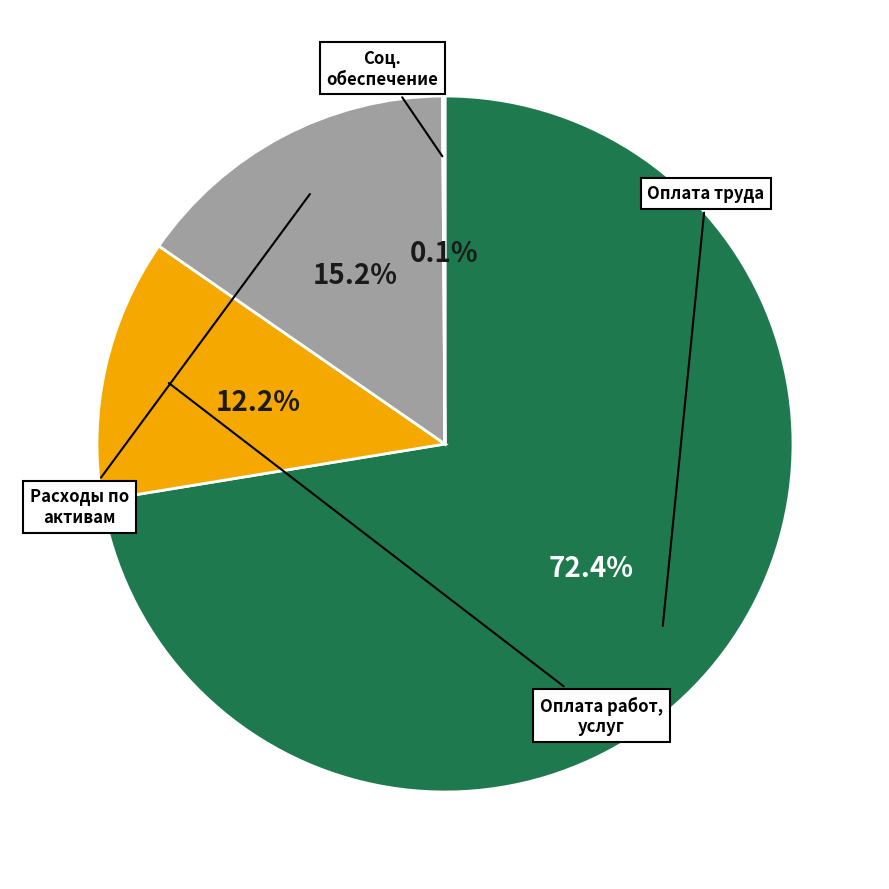

Is there a majority slice in this chart?

Yes